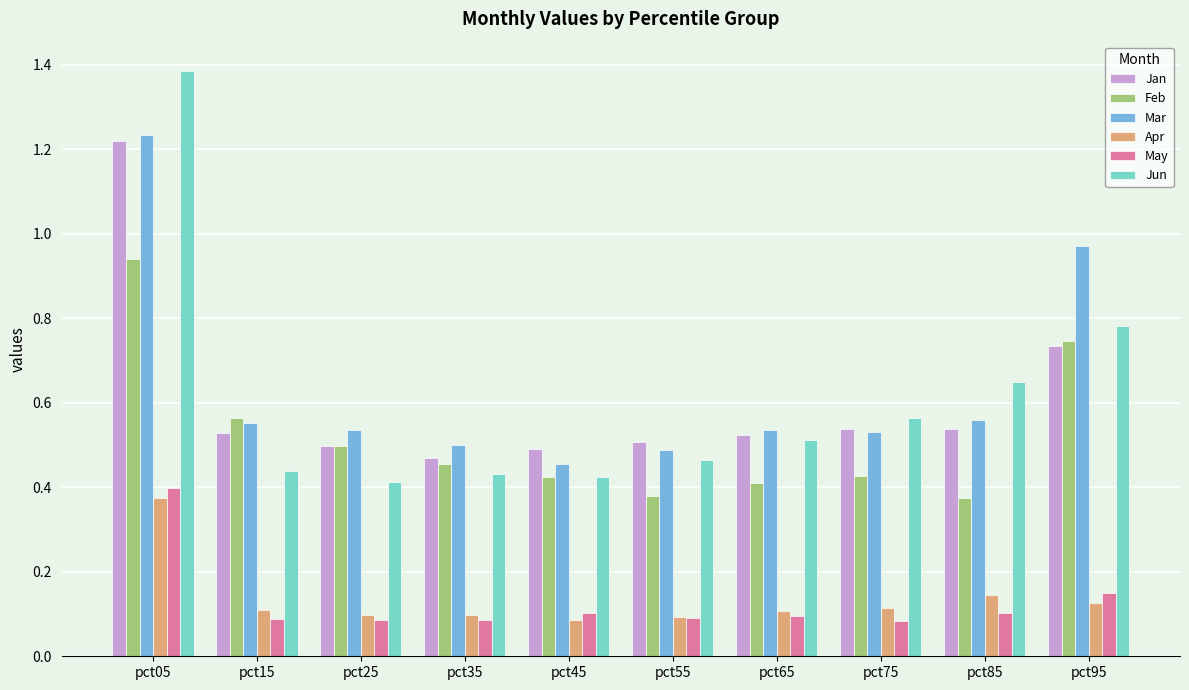

At which category does the chart reach its peak across all series?

pct05